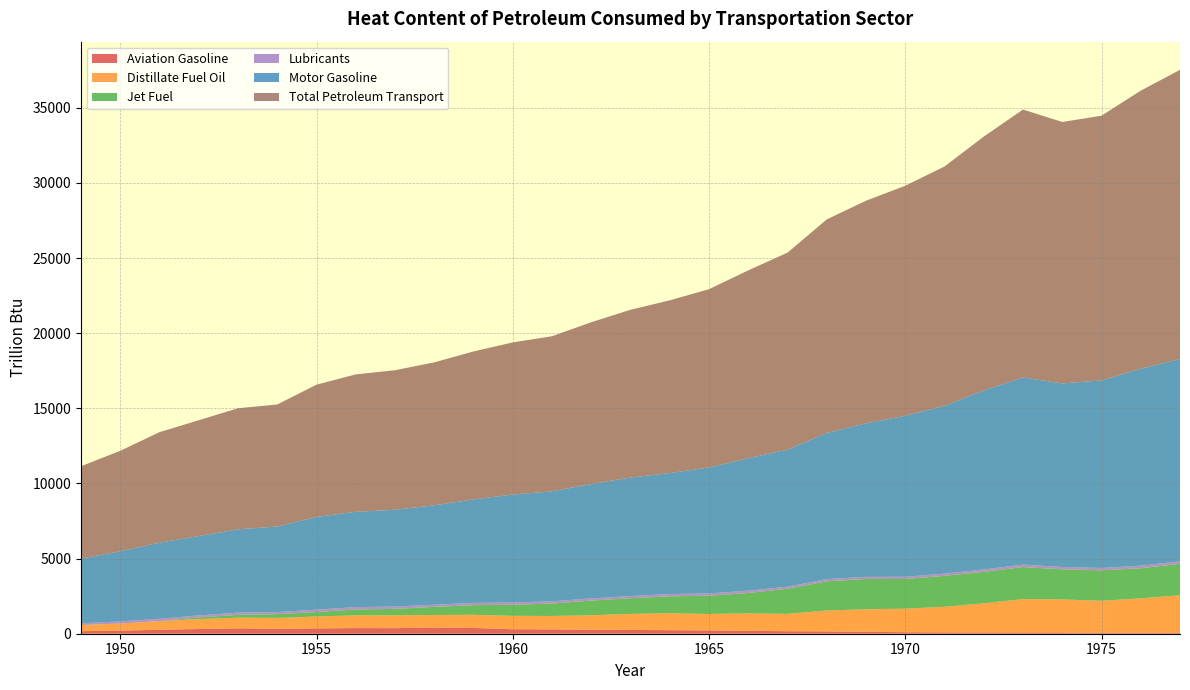

Reading left to right, list all the values displayed in this chart.

Aviation Gasoline: 1949=171.6	1950=199.5	1951=267.3	1952=313.0	1953=357.0	1954=328.0	1955=354.1	1956=376.6	1957=370.6	1958=411.3	1959=385.8	1960=297.9	1961=290.4	1962=262.9	1963=253.2	1964=235.0	1965=221.6	1966=194.1	1967=166.1	1968=154.6	1969=129.0	1970=100.5	1971=90.3	1972=85.4	1973=83.4	1974=81.9	1975=71.0	1976=67.5	1977=70.3
Distillate Fuel Oil: 1949=405.0	1950=480.2	1951=575.4	1952=660.7	1953=714.5	1954=726.7	1955=791.3	1956=849.4	1957=861.5	1958=836.7	1959=873.8	1960=891.9	1961=891.6	1962=965.3	1963=1067.4	1964=1133.4	1965=1093.3	1966=1163.7	1967=1157.9	1968=1392.0	1969=1498.5	1970=1568.9	1971=1700.6	1972=1941.1	1973=2222.0	1974=2202.3	1975=2121.0	1976=2288.2	1977=2488.7
Jet Fuel: 1949=0.0	1950=0.0	1951=0.0	1952=107.8	1953=184.7	1954=245.5	1955=301.4	1956=386.4	1957=423.1	1958=538.7	1959=640.0	1960=738.5	1961=826.8	1962=976.9	1963=1043.7	1964=1120.8	1965=1214.5	1966=1353.7	1967=1670.2	1968=1941.1	1969=2016.8	1970=1972.7	1971=2060.8	1972=2090.8	1973=2131.2	1974=2001.1	1975=2029.1	1976=2002.0	1977=2090.4
Lubricants: 1949=120.5	1950=141.4	1951=153.9	1952=138.9	1953=147.4	1954=140.2	1955=154.6	1956=159.9	1957=150.0	1958=143.6	1959=156.0	1960=151.9	1961=147.8	1962=145.5	1963=145.5	1964=152.8	1965=148.5	1966=154.3	1967=135.5	1968=148.8	1969=144.0	1970=146.7	1971=147.2	1972=157.6	1973=163.4	1974=156.5	1975=154.8	1976=171.9	1977=171.8
Motor Gasoline: 1949=4297.7	1950=4664.3	1951=5064.2	1952=5280.9	1953=5545.1	1954=5694.4	1955=6175.3	1956=6343.4	1957=6446.3	1958=6616.7	1959=6882.6	1960=7182.5	1961=7318.0	1962=7608.9	1963=7883.5	1964=8049.6	1965=8386.4	1966=8818.8	1967=9120.2	1968=9726.1	1969=10216.4	1970=10716.5	1971=11173.2	1972=11918.3	1973=12455.0	1974=12216.5	1975=12485.3	1976=13107.3	1977=13463.5
Total Petroleum Transport: 1949=6152.3	1950=6689.5	1951=7355.6	1952=7708.4	1953=8058.7	1954=8122.5	1955=8799.4	1956=9144.2	1957=9285.7	1958=9513.7	1959=9848.2	1960=10125.4	1961=10324.0	1962=10772.2	1963=11166.7	1964=11496.4	1965=11866.2	1966=12499.8	1967=13112.8	1968=14212.0	1969=14813.4	1970=15310.5	1971=15924.1	1972=16891.7	1973=17831.9	1974=17400.6	1975=17615.4	1976=18507.7	1977=19243.3